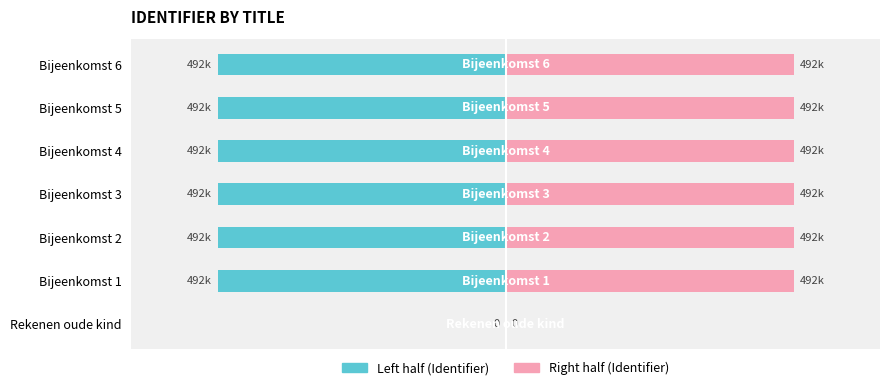

List the series in order of their overall mean, highest first.

Right half, Left half